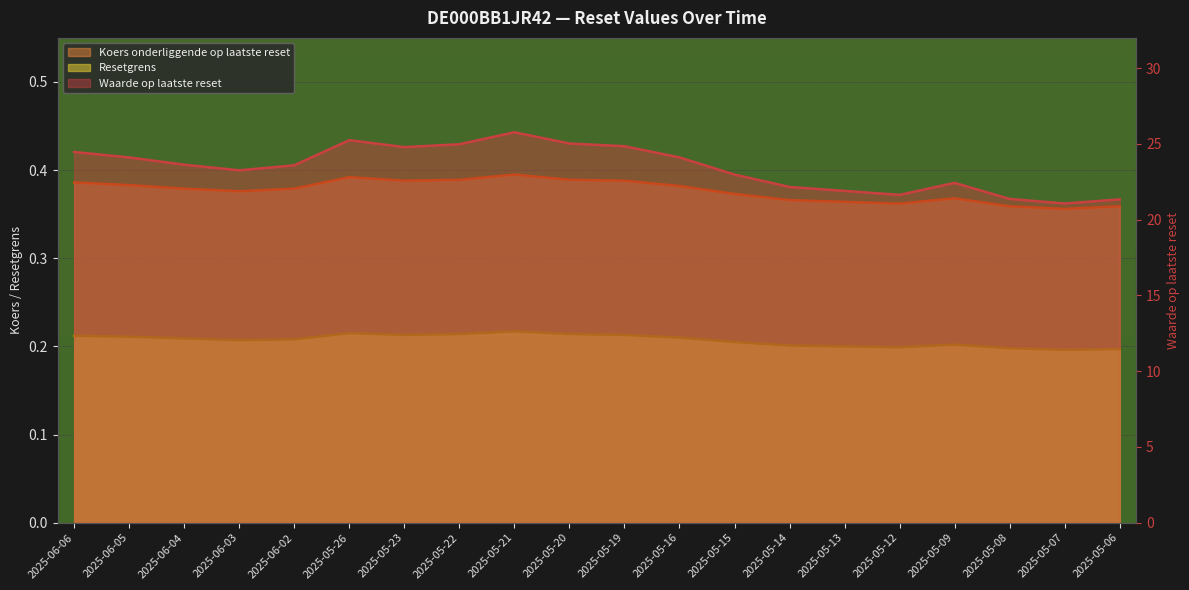

At how many categories does at least one series exceed 19?

20